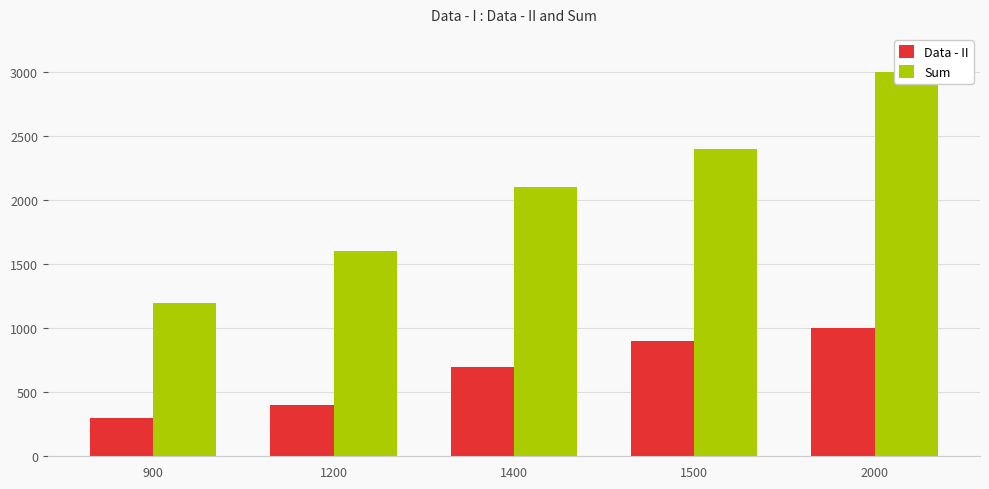

Which has a higher value, 1400 or 1500?

1500